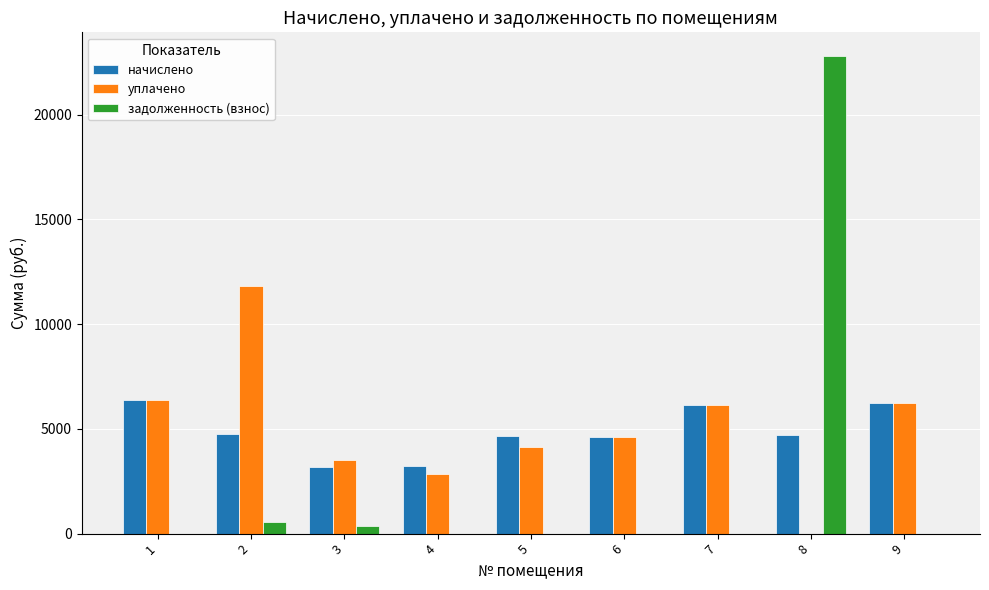

Between 3 and 7, which series saw the biggest shift?

начислено